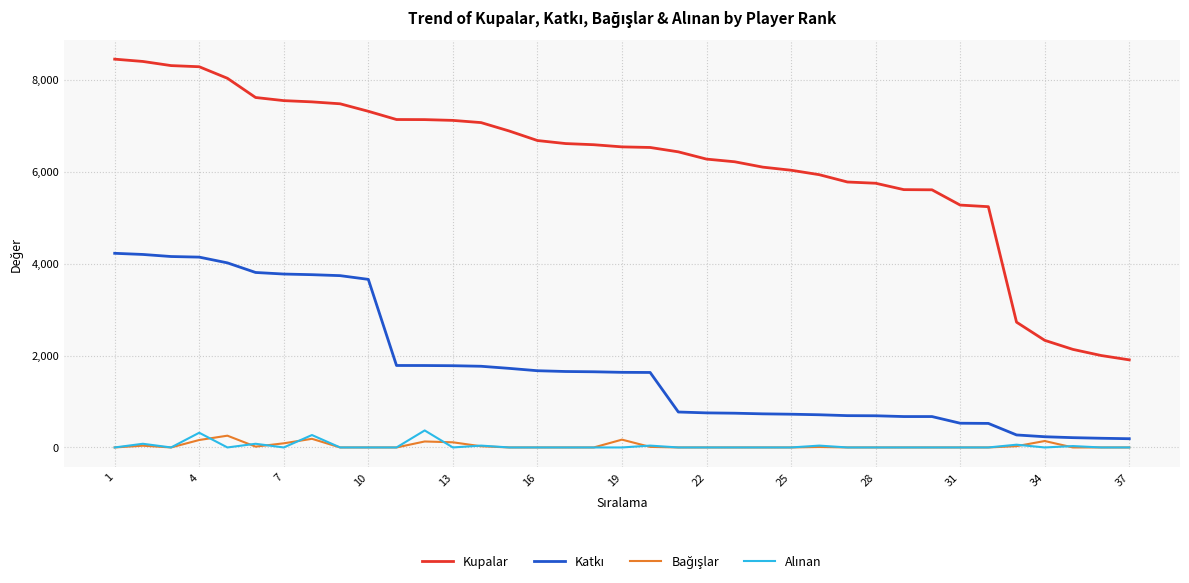

Which series has the widest spread of values?

Kupalar